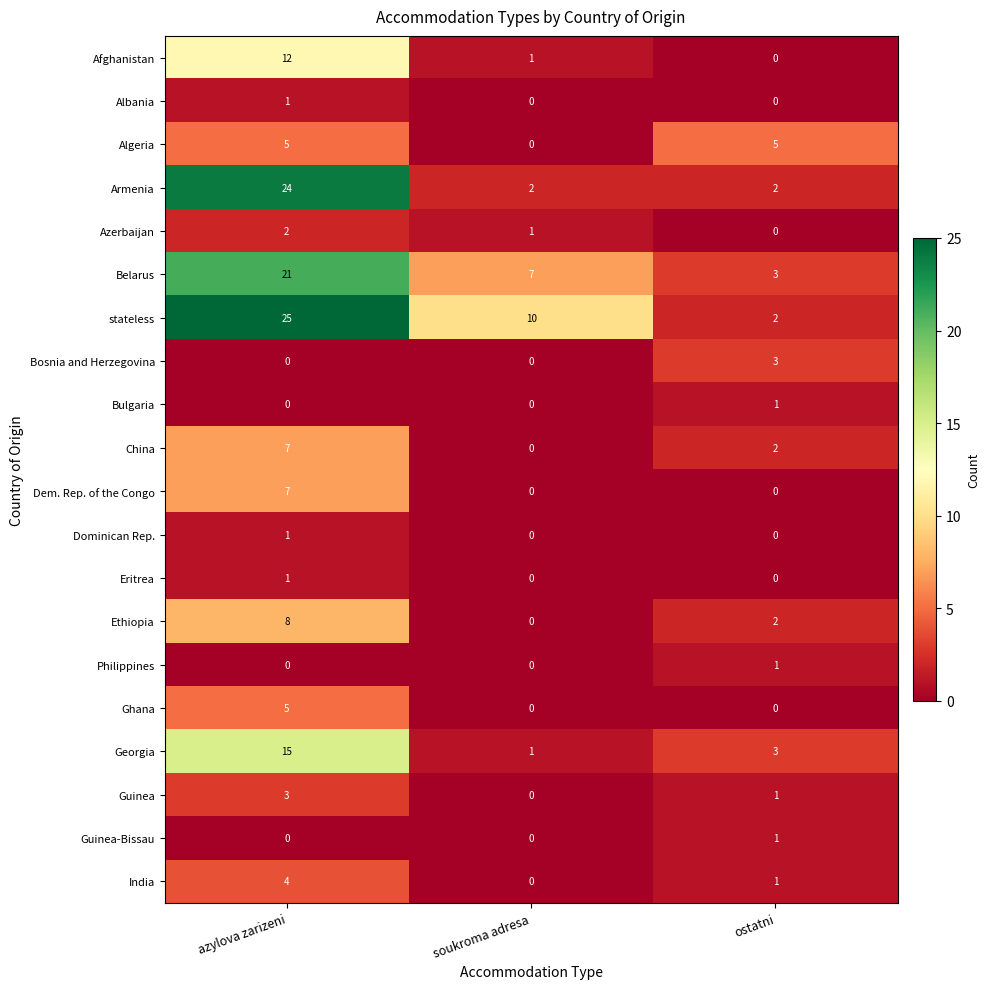

At how many categories does at least one series exceed 6?

2